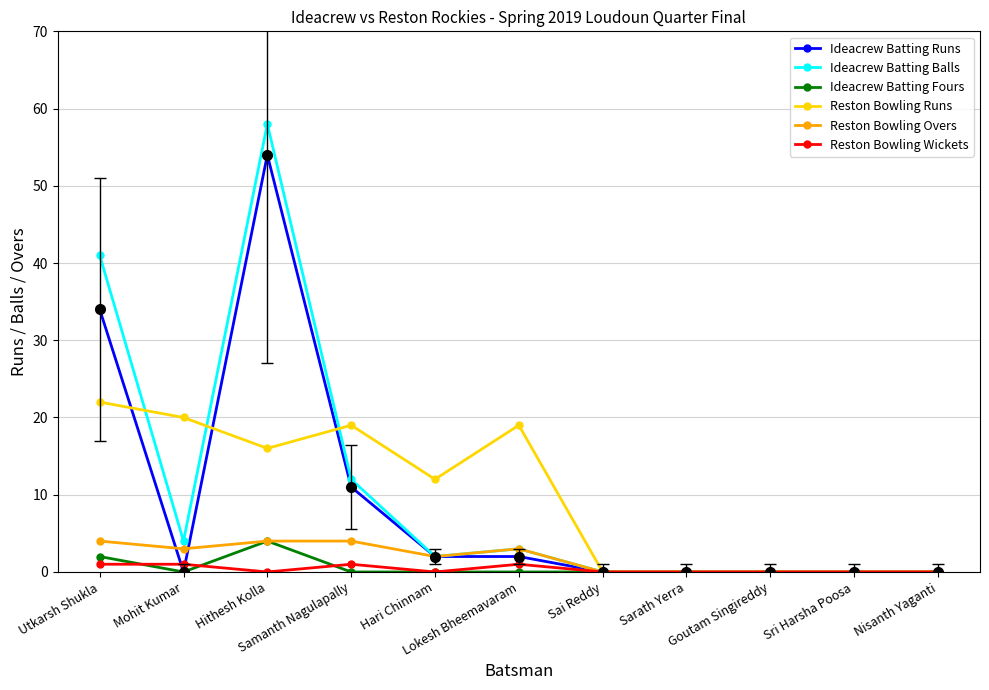

Which series has the widest spread of values?

Ideacrew Batting Balls